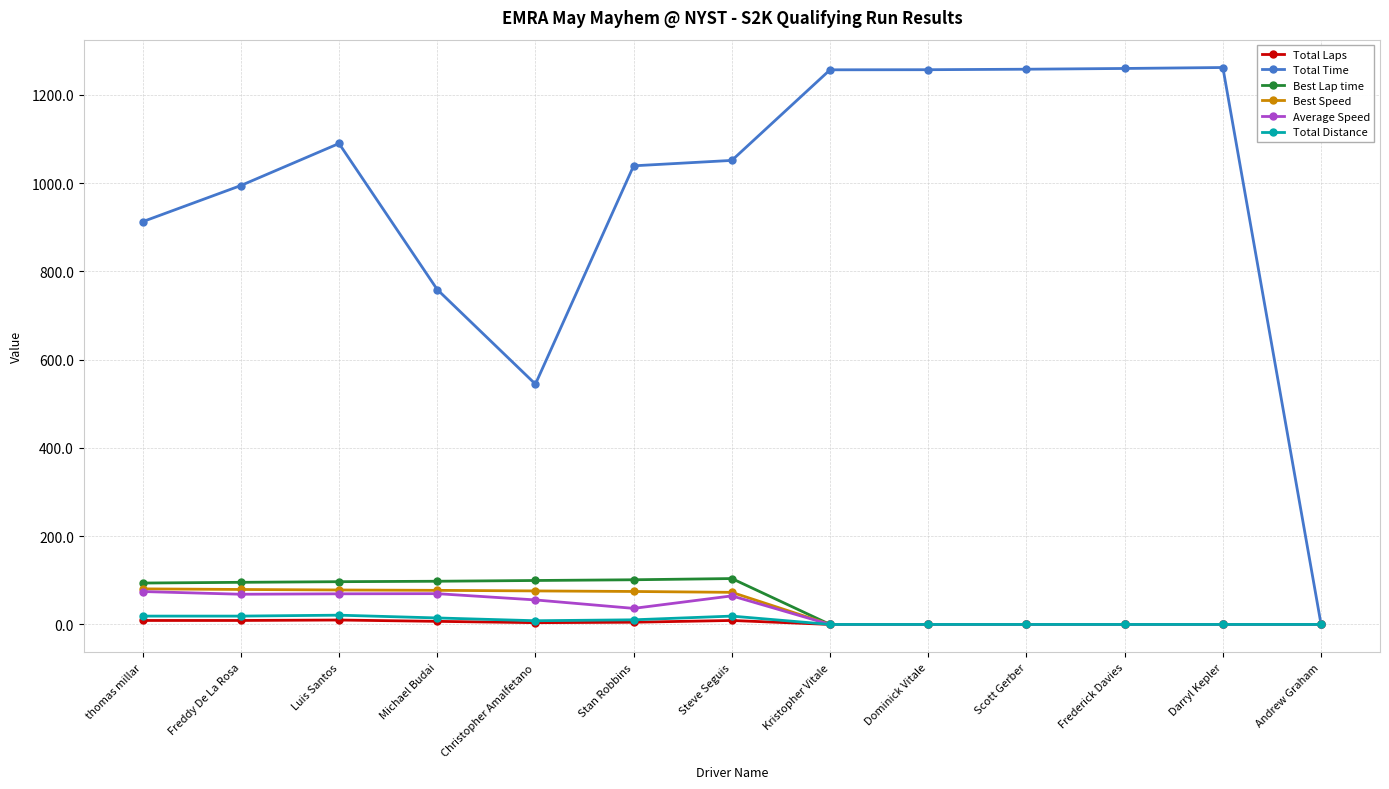

Between Stan Robbins and Scott Gerber, which series saw the biggest shift?

Total Time